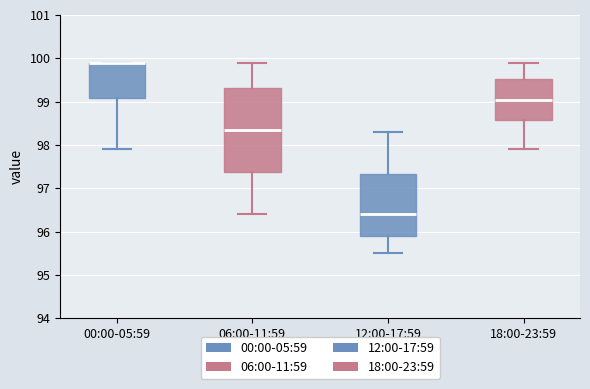

Comparing the boxes themselves (not the whiskers), which one is the tallest?

06:00-11:59